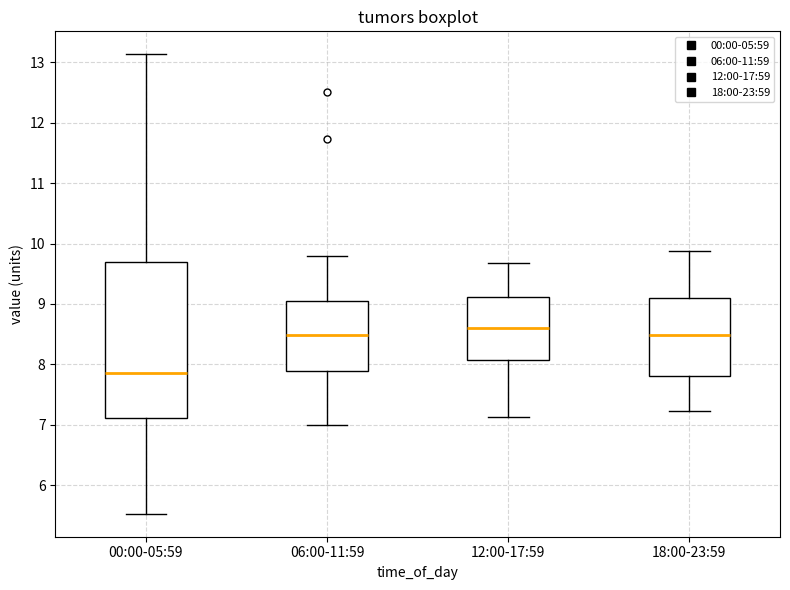

Which box is the tallest, from its lower edge to its upper edge?

00:00-05:59